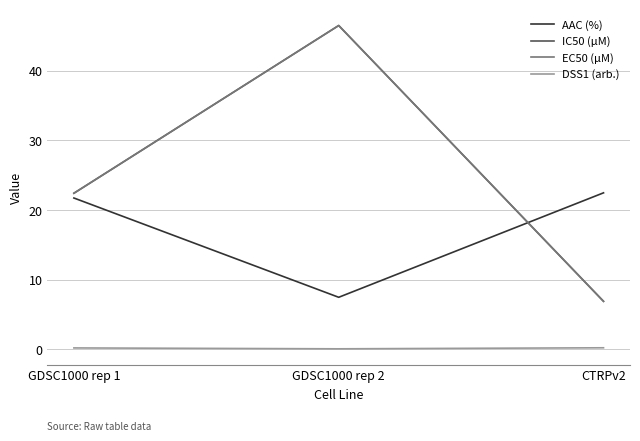

How many lines are shown in the chart?

4